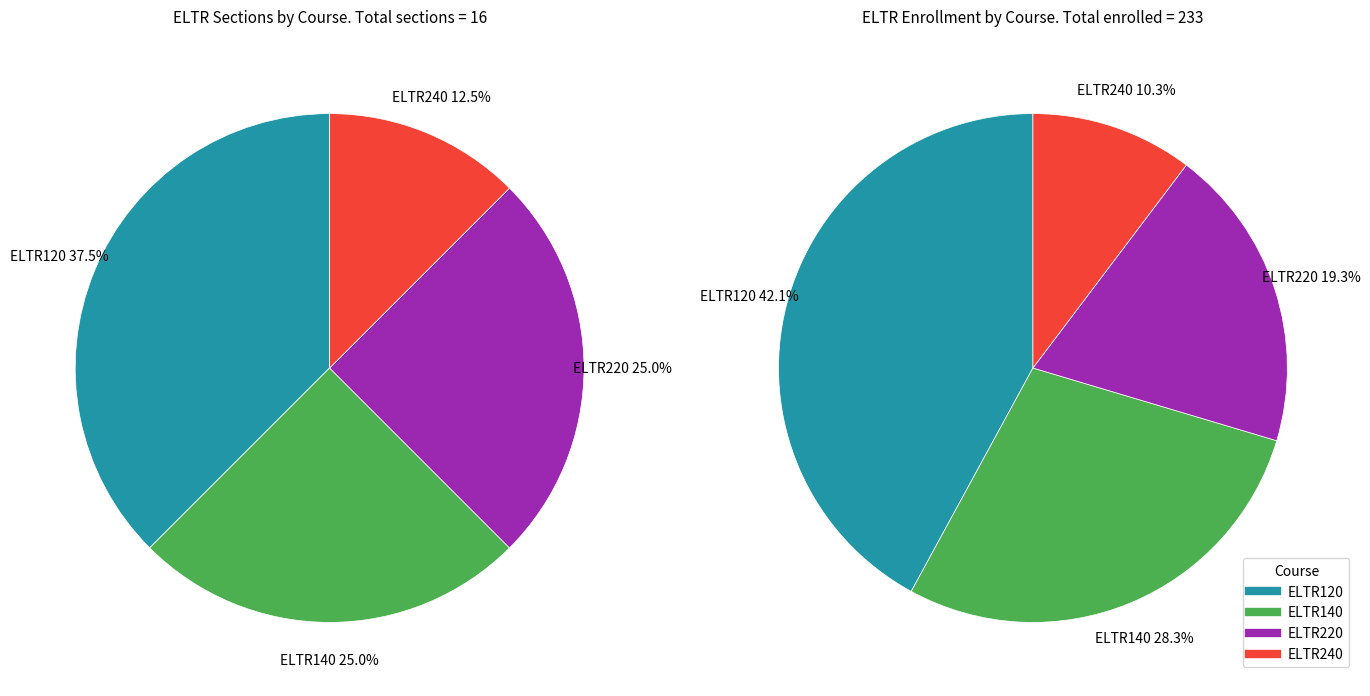

Is there any slice that represents more than half of the pie?

No